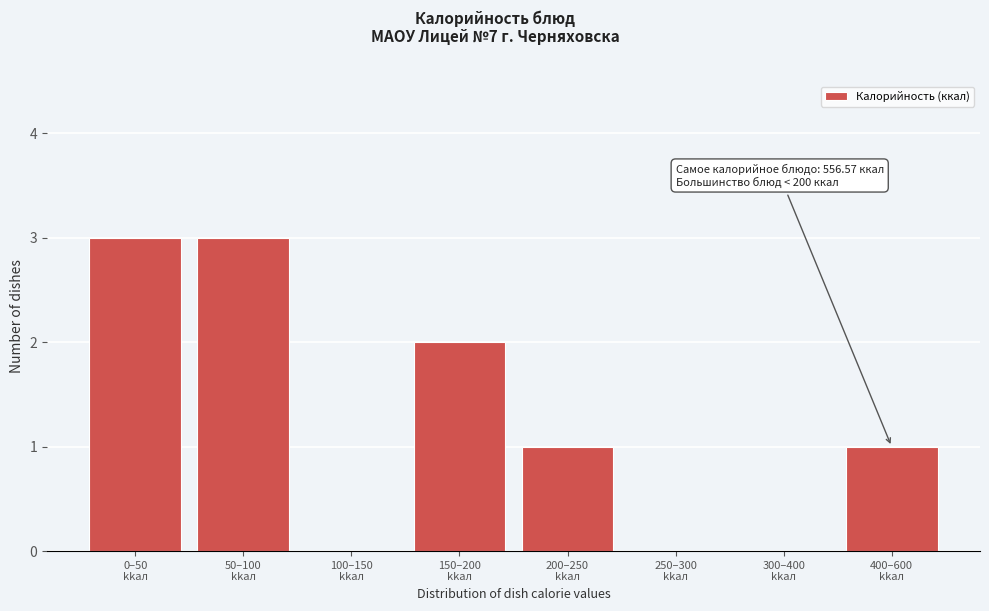

What is the greatest value displayed?

3